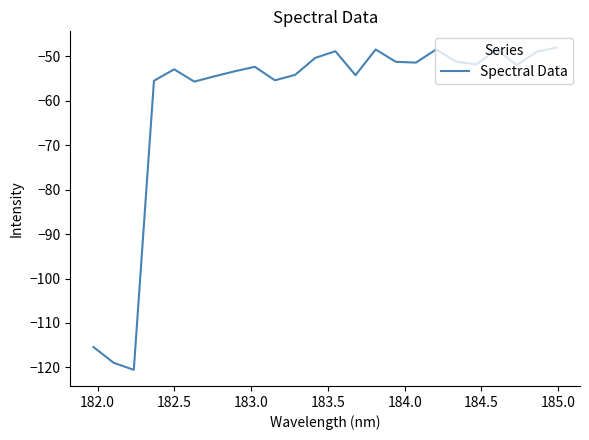

What is the smallest value displayed?

-120.6